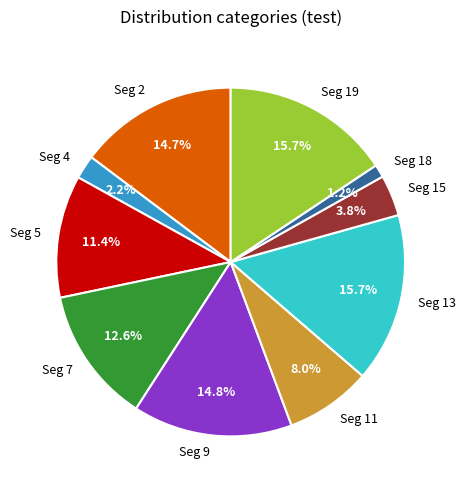

What percentage do Seg 9 and Seg 19 together represent?

30.5%